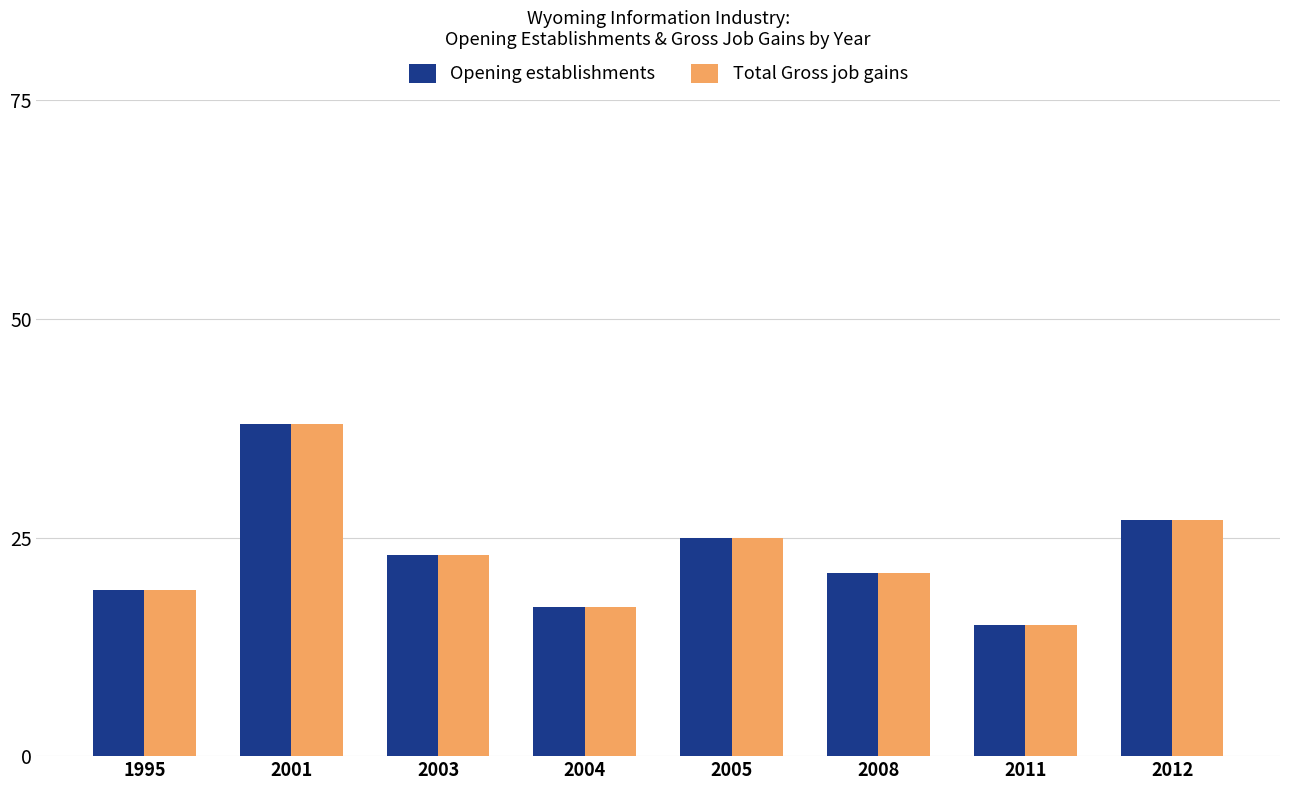

Which category has the highest value in the Opening establishments series?

2001